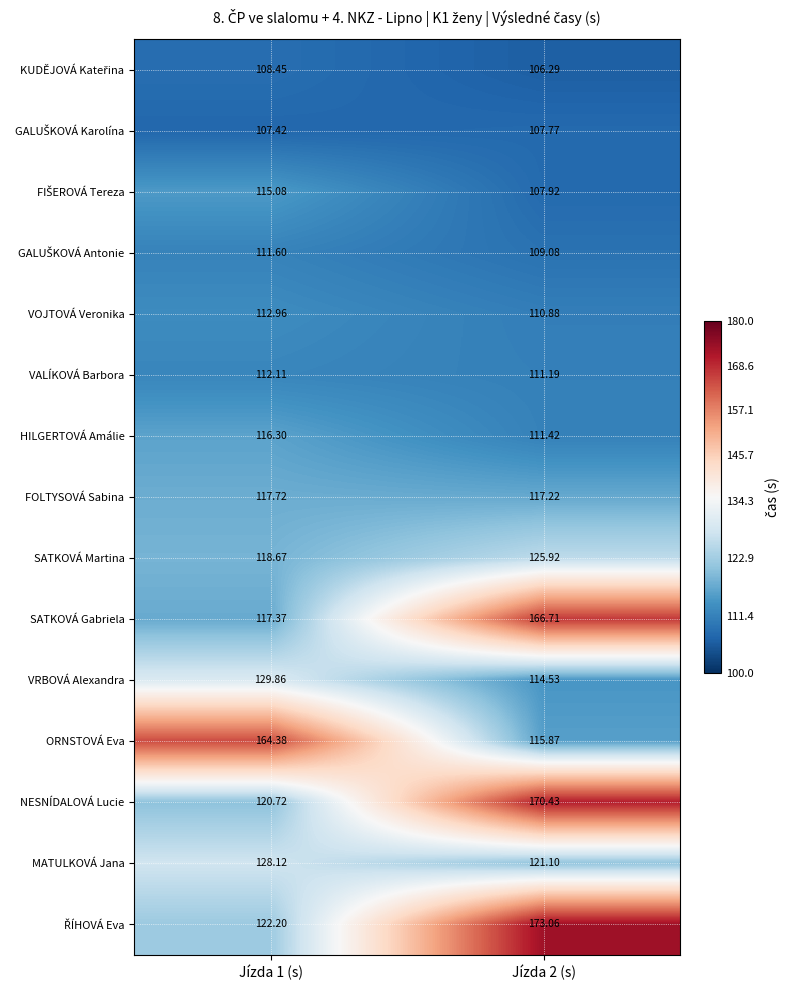

At how many categories does at least one series exceed 127?

2